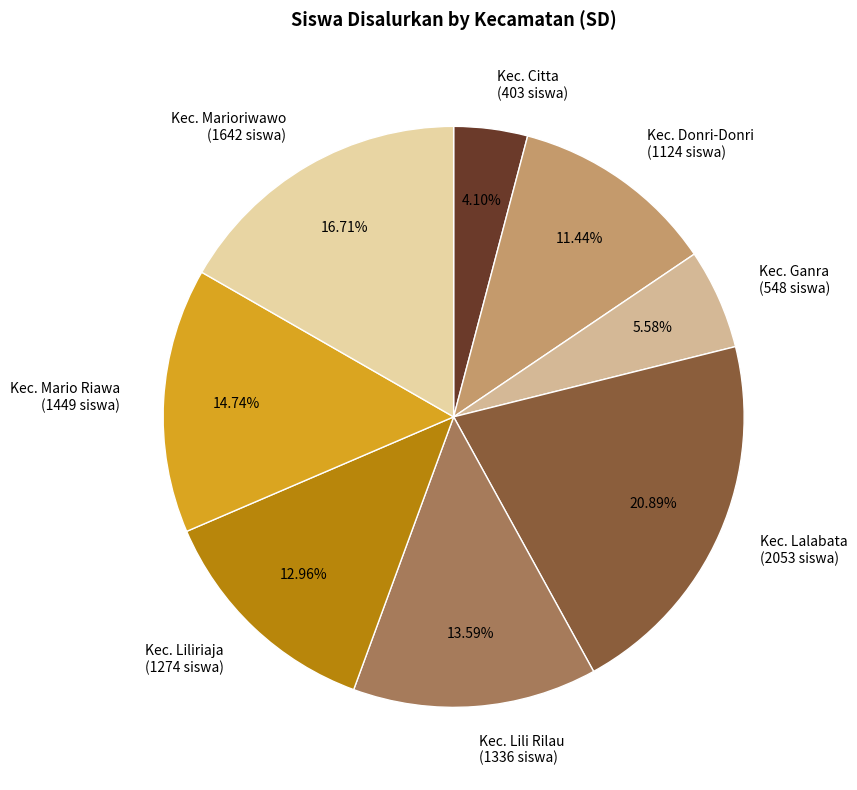

Which slice is the largest?

Kec. Lalabata